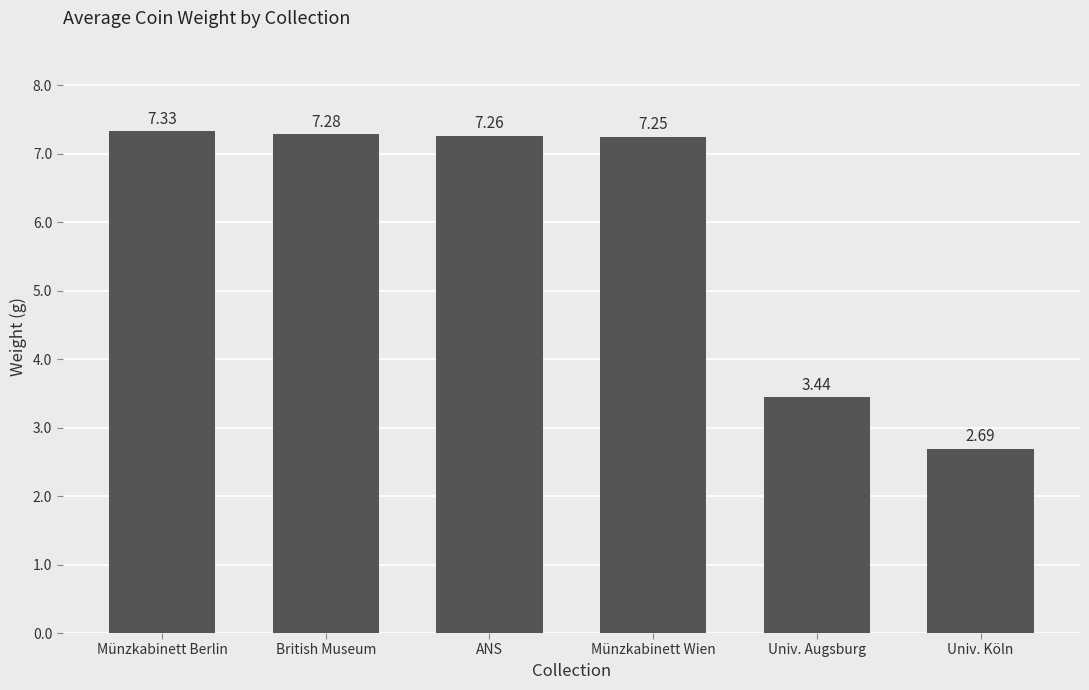

Are the bars grouped side by side (vs. stacked)?

No